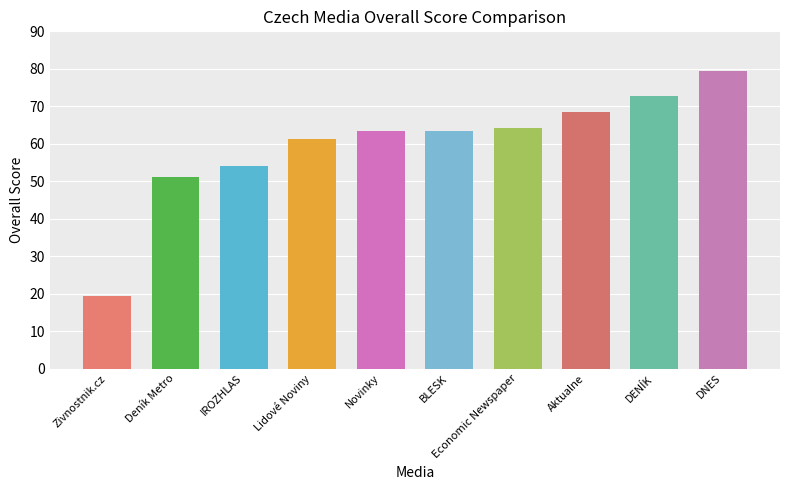

What is the maximum value shown in the chart?

79.5